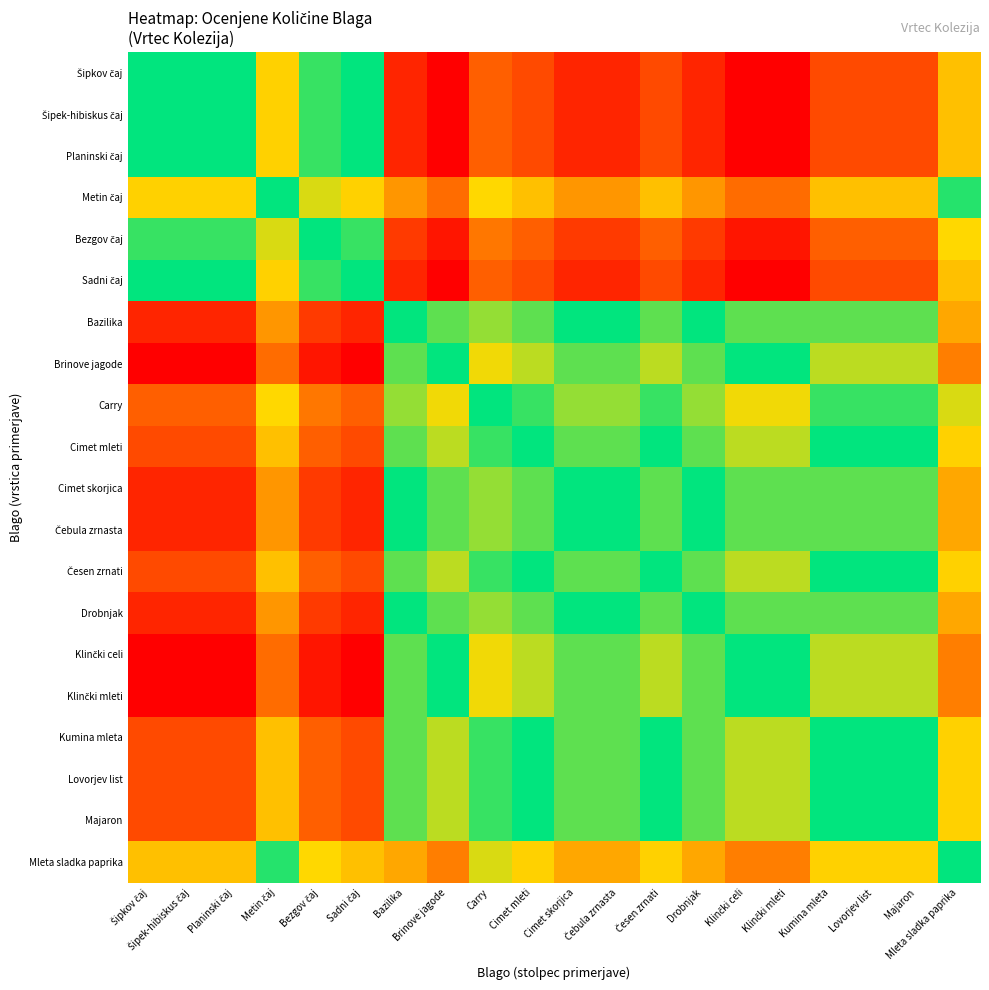

Rank the series by their maximum value, from highest to lowest.

Šipkov čaj, Šipek-hibiskus čaj, Planinski čaj, Sadni čaj, Bezgov čaj, Metin čaj, Mleta sladka paprika, Carry, Cimet mleti, Česen zrnati, Kumina mleta, Lovorjev list, Majaron, Bazilika, Cimet skorjica, Čebula zrnasta, Drobnjak, Brinove jagode, Klinčki celi, Klinčki mleti